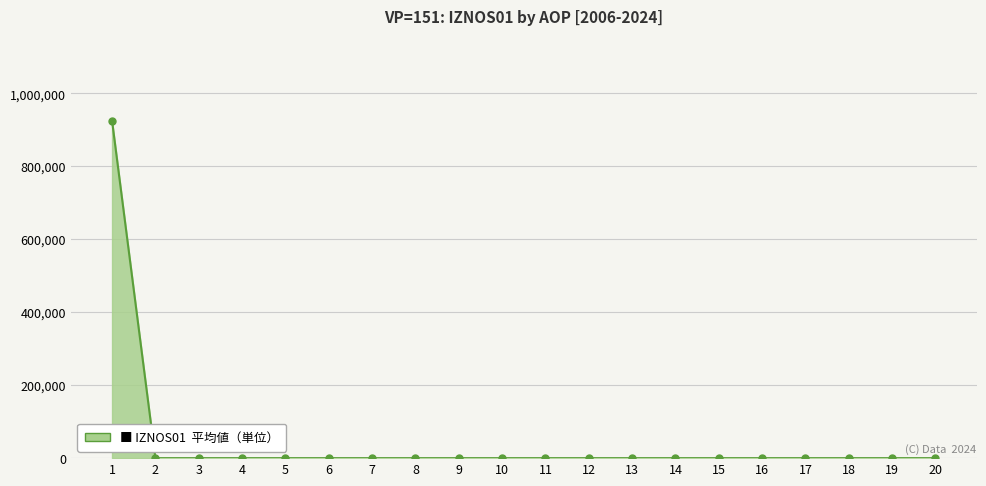

Reading left to right, transcribe all the data shown in this chart.

1=925637.5	2=0.0	3=0.0	4=0.0	5=0.0	6=0.0	7=0.0	8=0.0	9=0.0	10=0.0	11=0.0	12=0.0	13=0.0	14=0.0	15=0.0	16=0.0	17=0.0	18=0.0	19=0.0	20=0.0